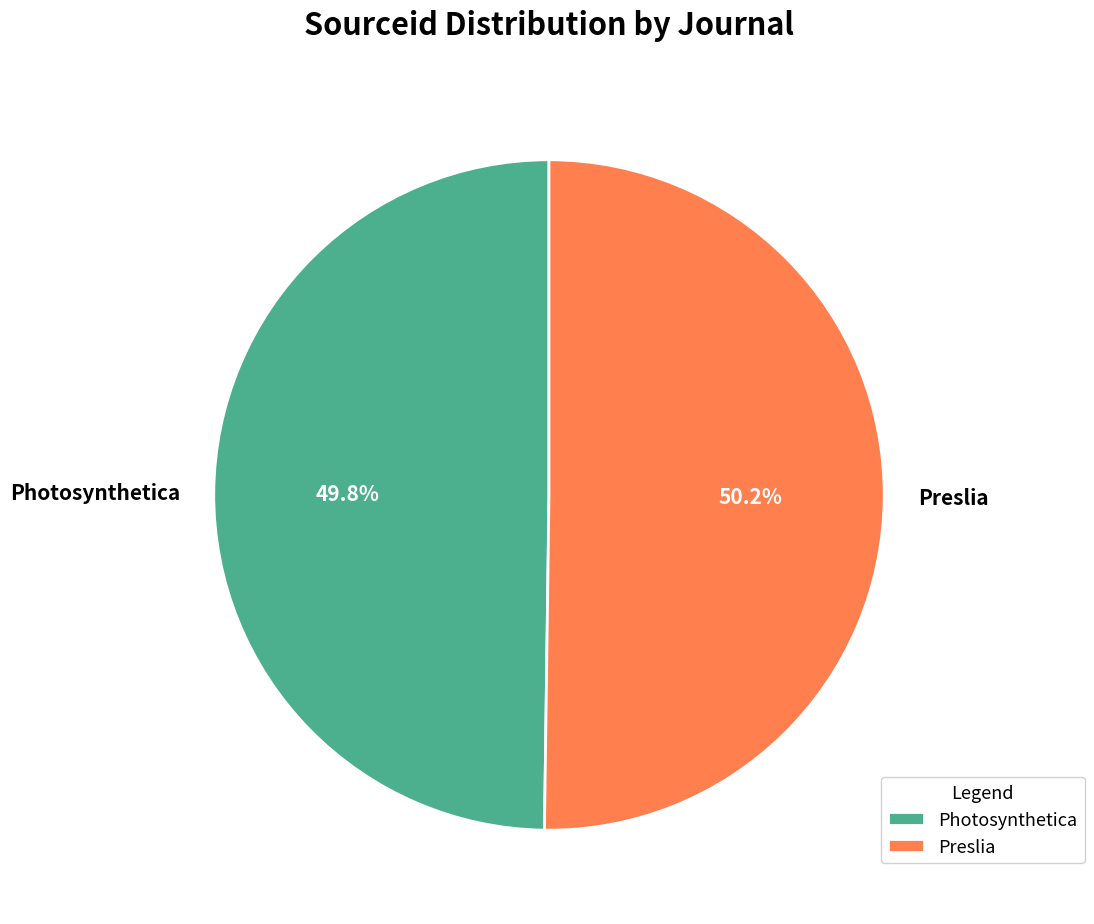

Is there a majority slice in this chart?

Yes